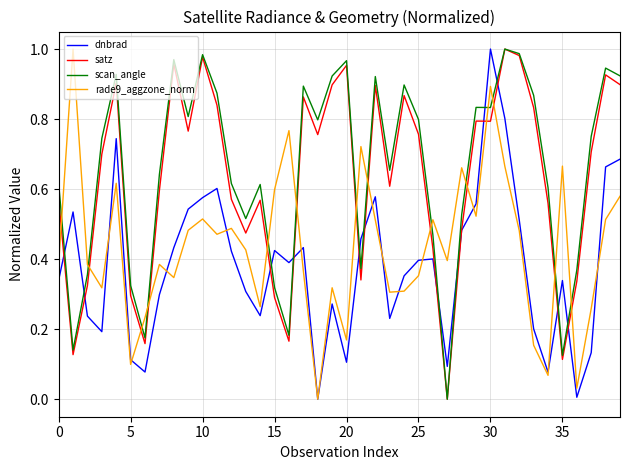

True or false: rade9_aggzone_norm and scan_angle intersect in this chart.

True